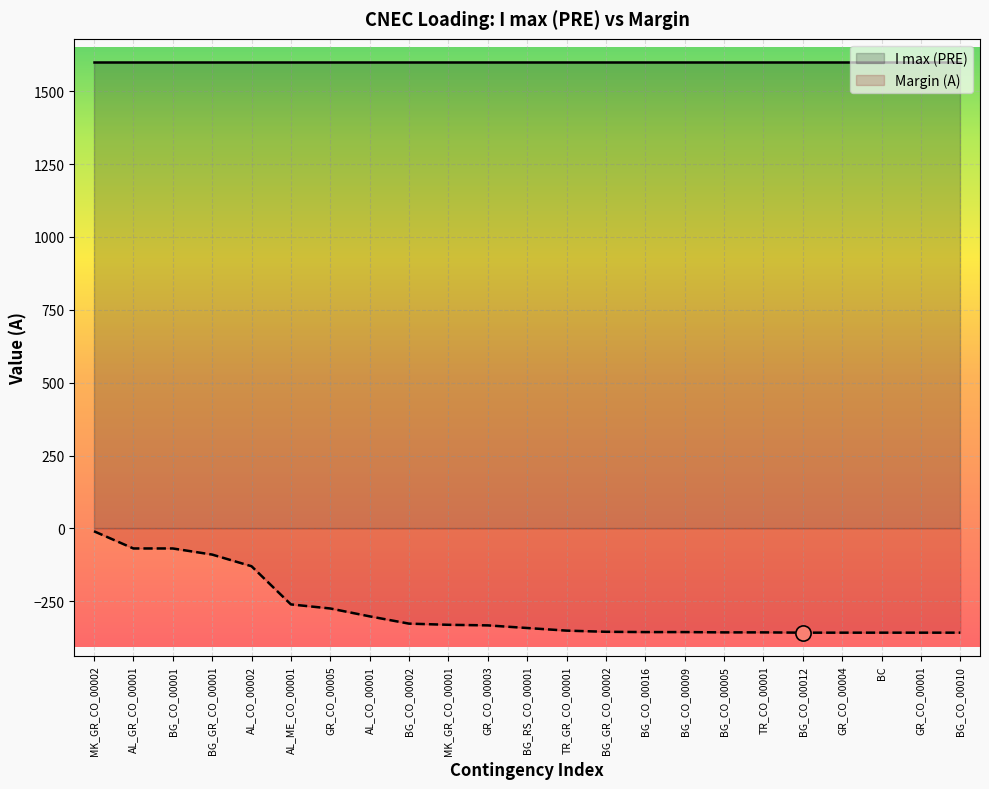

What is the change in value from BG_CO_00002 to TR_GR_CO_00001?

-24